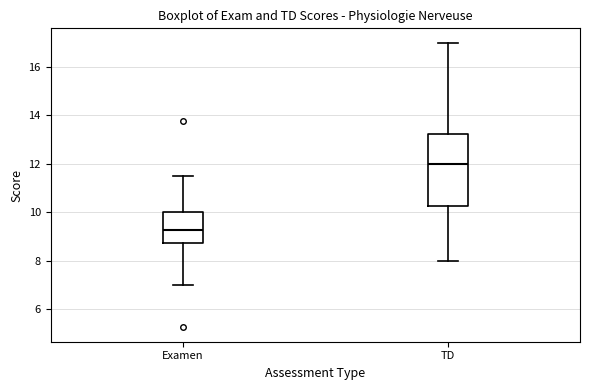

Comparing the boxes themselves (not the whiskers), which one is the tallest?

TD